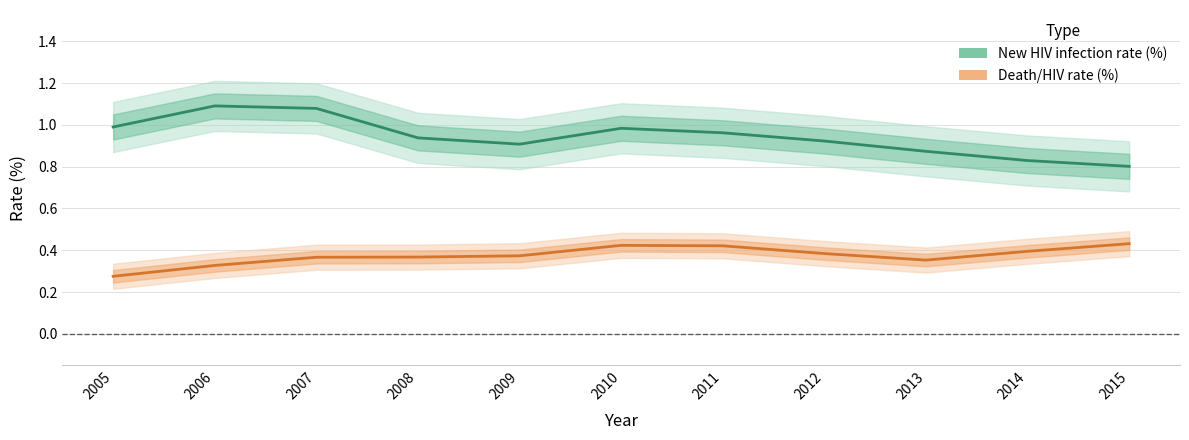

True or false: Death/HIV rate (%) and New HIV infection rate (%) intersect in this chart.

False